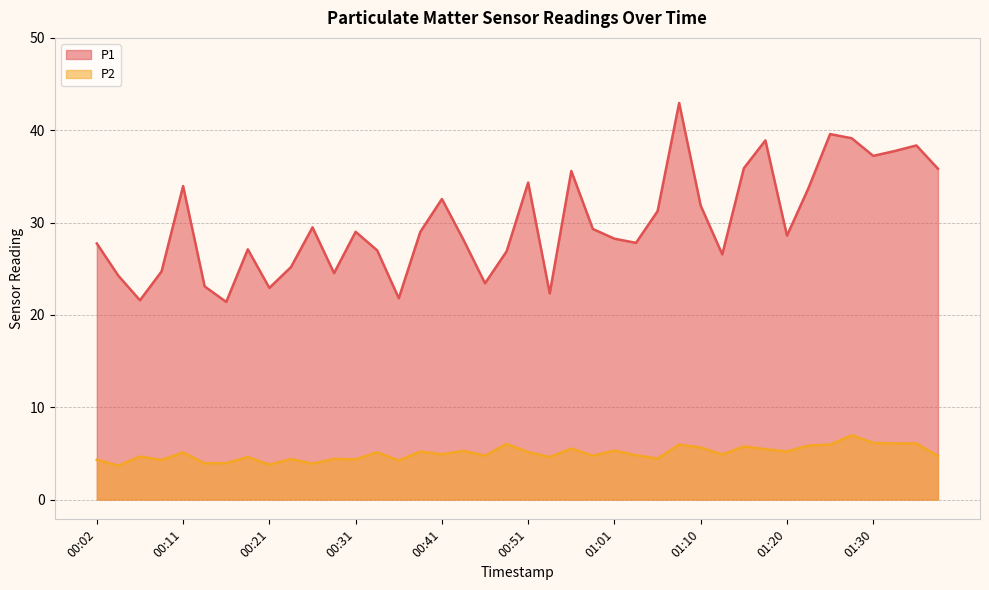

Reading left to right, what are all the values shown in this chart?

P1: 27.7	24.2	21.6	24.7	34.0	23.1	21.4	27.1	22.9	25.2	29.5	24.5	29.0	27.0	21.8	29.0	32.5	28.1	23.4	26.9	34.3	22.3	35.6	29.3	28.2	27.8	31.2	43.0	31.8	26.6	35.9	38.9	28.6	33.8	39.6	39.1	37.2	37.8	38.4	35.8
P2: 4.3	3.7	4.7	4.3	5.1	3.9	4.0	4.6	3.8	4.4	3.9	4.4	4.3	5.1	4.2	5.2	4.9	5.3	4.8	6.0	5.1	4.6	5.5	4.8	5.3	4.8	4.4	6.0	5.6	4.9	5.8	5.5	5.2	5.8	6.0	7.0	6.1	6.1	6.1	4.7